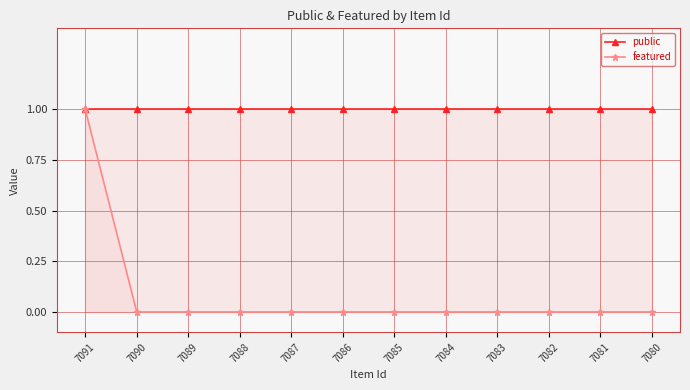

Which series has the largest total across all categories?

public